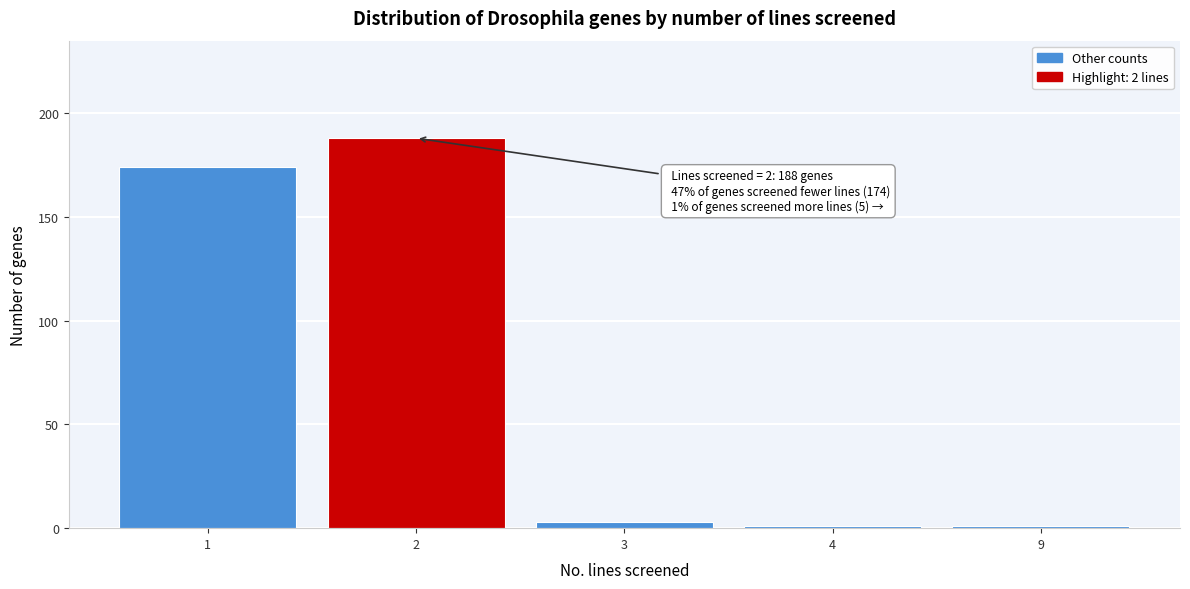

Reading left to right, what are all the values shown in this chart?

174	188	3	1	1